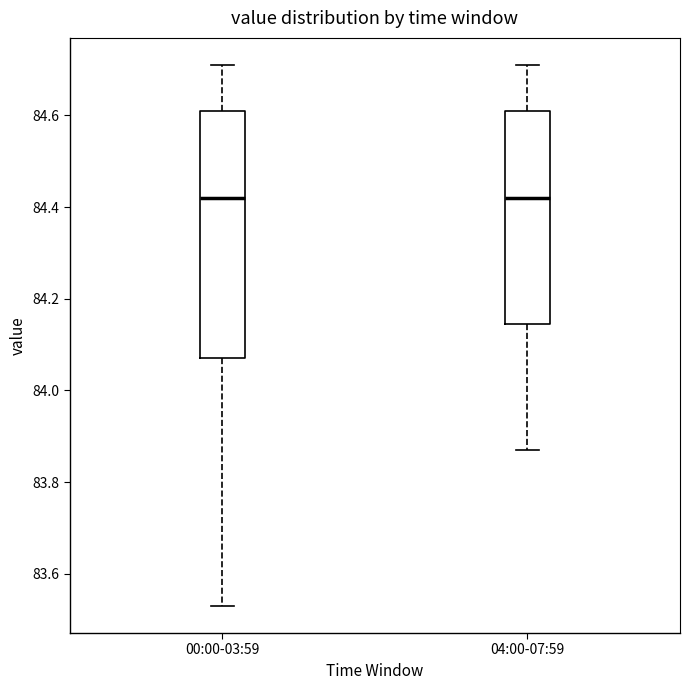

Reading left to right, transcribe this box plot: for each box, give where its median line is, the range the box spans, and where its two whiskers end, as read against the y-axis. The values are not printed on the chart, so give them approximately, as read against the axis.

00:00-03:59: median 84.42, box 84.08 to 84.62, whiskers 83.54 to 84.72
04:00-07:59: median 84.42, box 84.14 to 84.62, whiskers 83.88 to 84.72